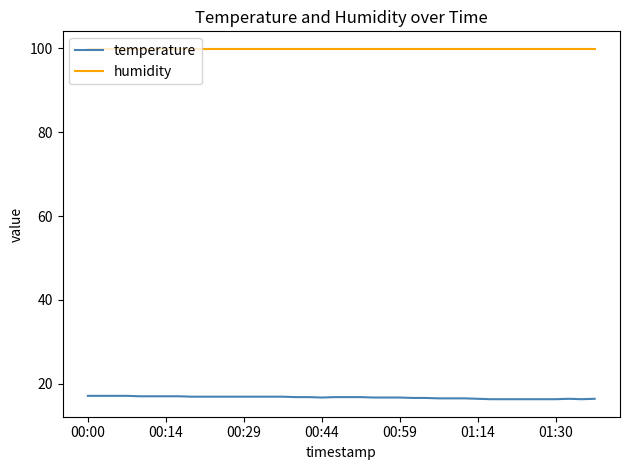

At how many categories does at least one series exceed 46?

40